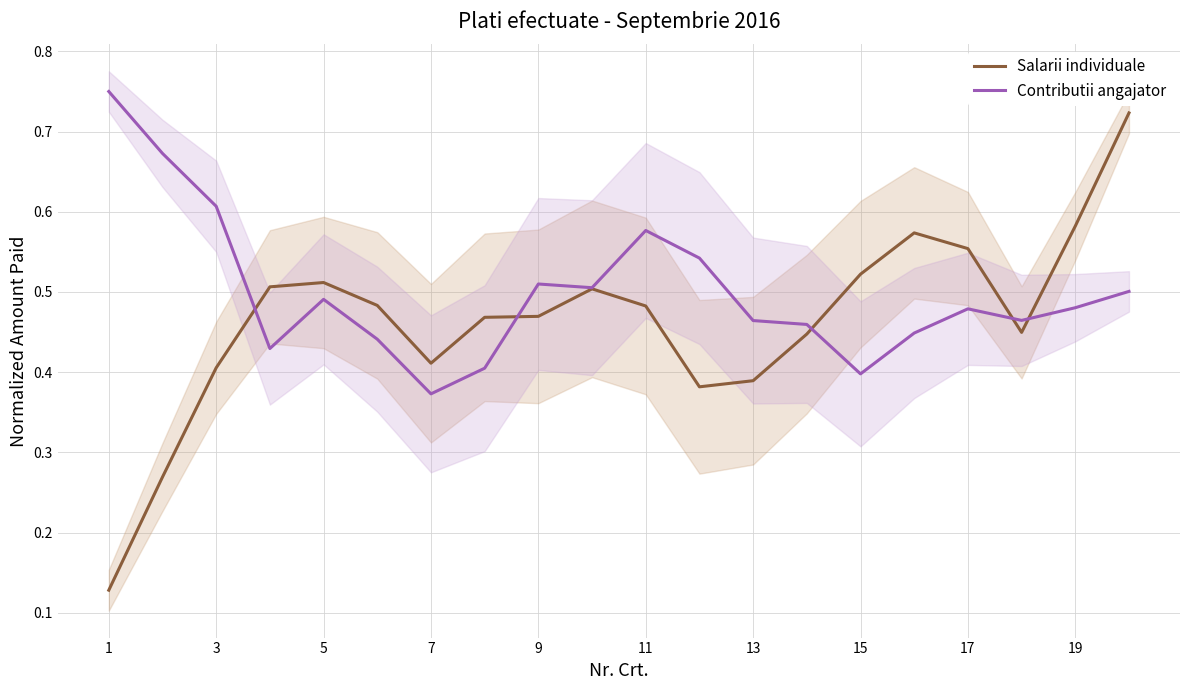

Where is Contributii angajator nearest to the value 0?

7